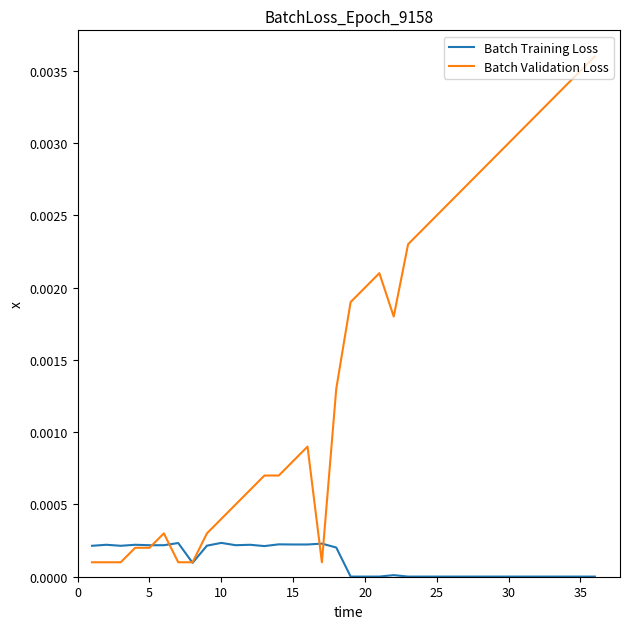

List the series in order of their peak value, highest first.

Batch Validation Loss, Batch Training Loss